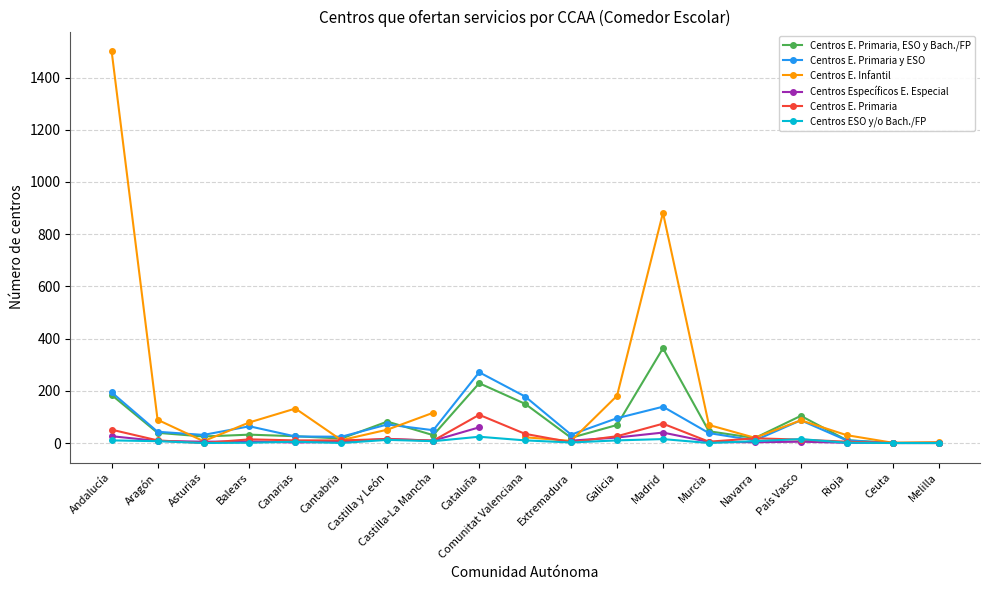

How many distinct data groups are displayed?

6